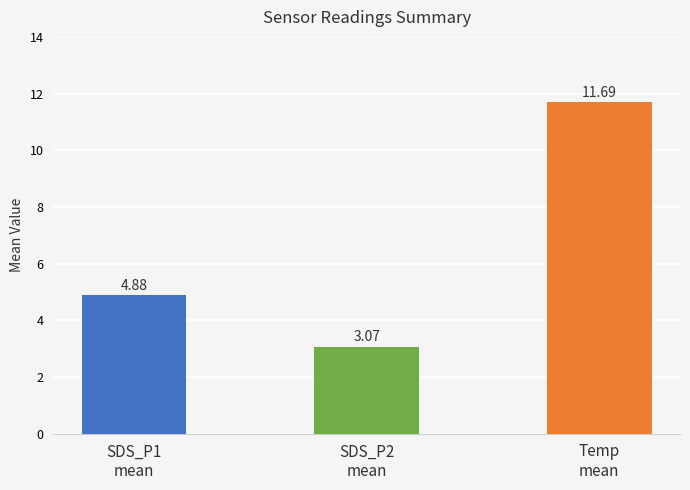

At which category does the chart reach its minimum across all series?

SDS_P2
mean